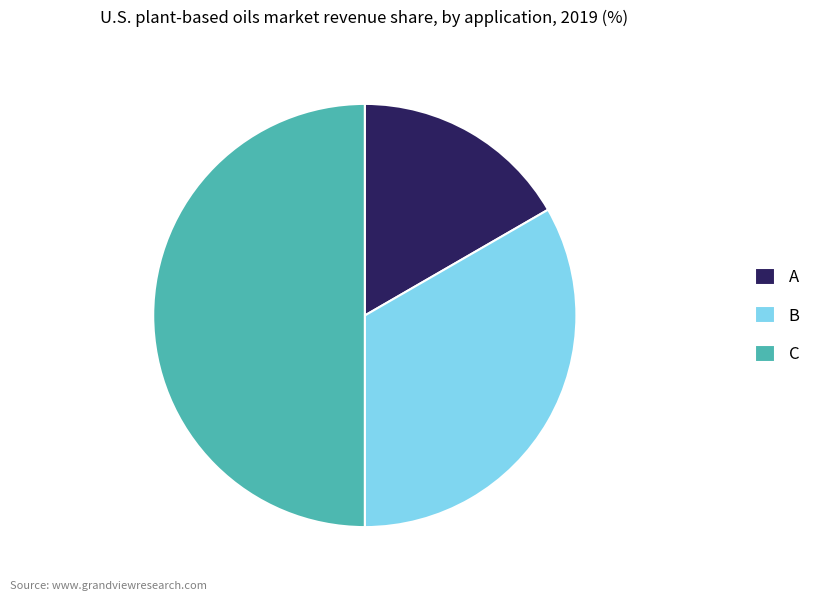

Is A the majority of the pie?

No